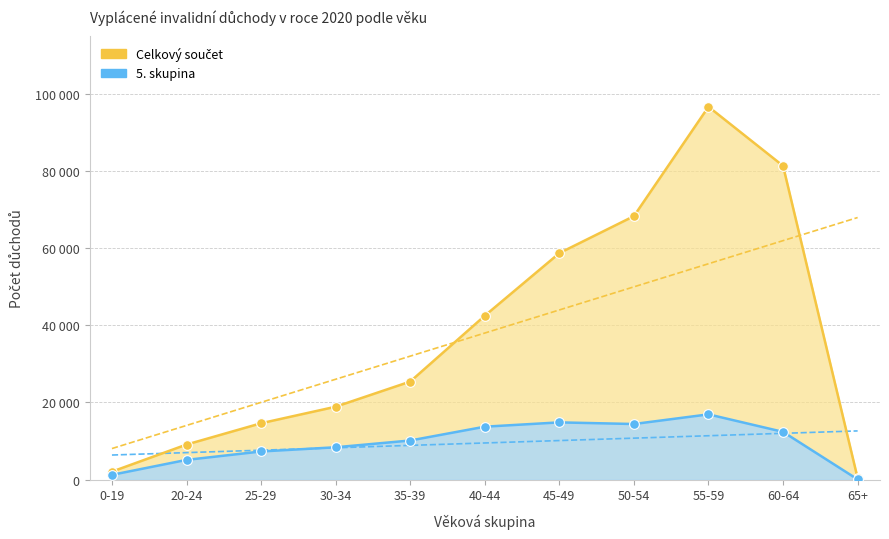

What are all the series names shown in the legend?

Celkový součet, 5. skupina